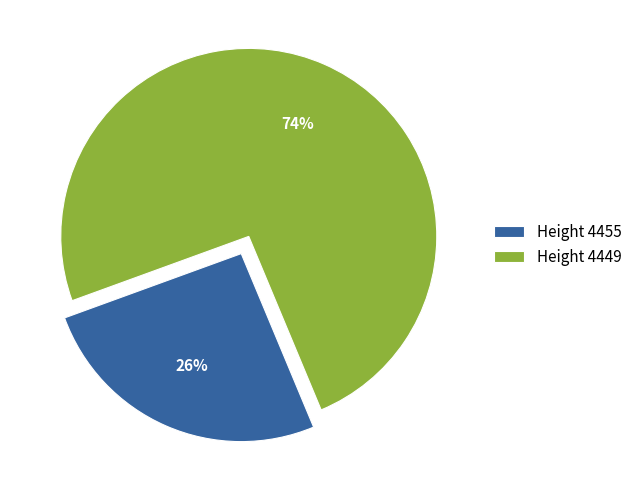

How many segments does this pie chart have?

2